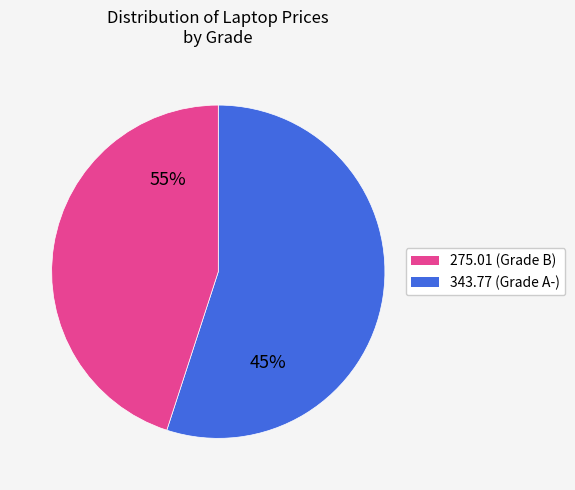

Does any single category account for the majority?

Yes